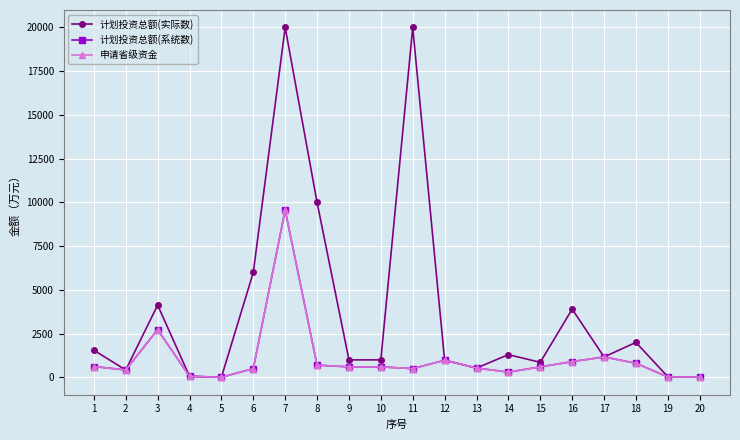

Is it true that 计划投资总额(实际数) equals 1299.0 at 14?

True